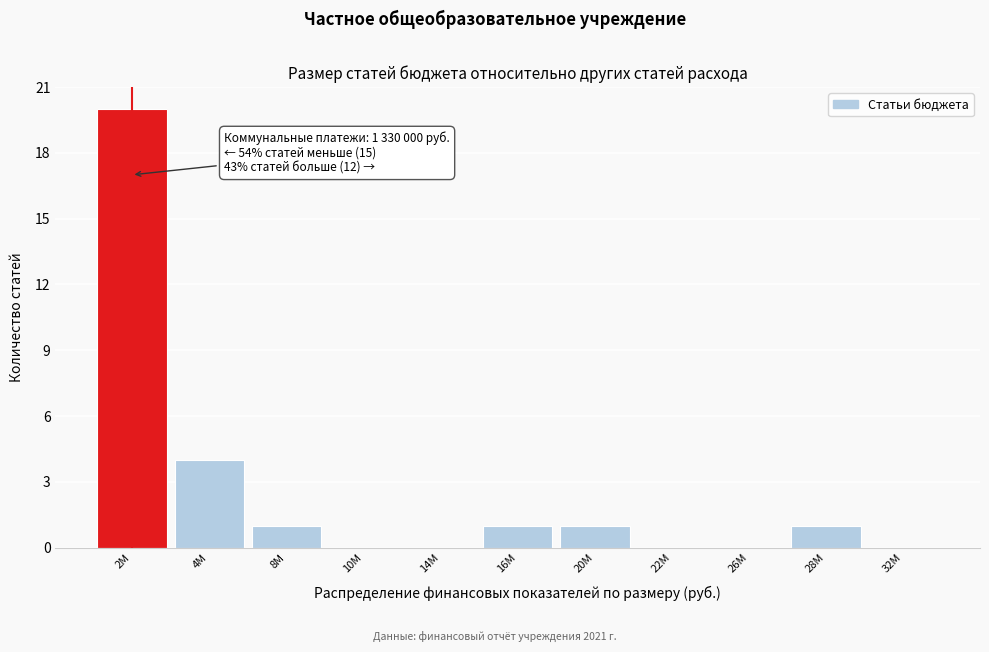

Reading right to left, transcribe all the data shown in this chart.

32M=0	28M=1	26M=0	22M=0	20M=1	16M=1	14M=0	10M=0	8M=1	4M=4	2M=20